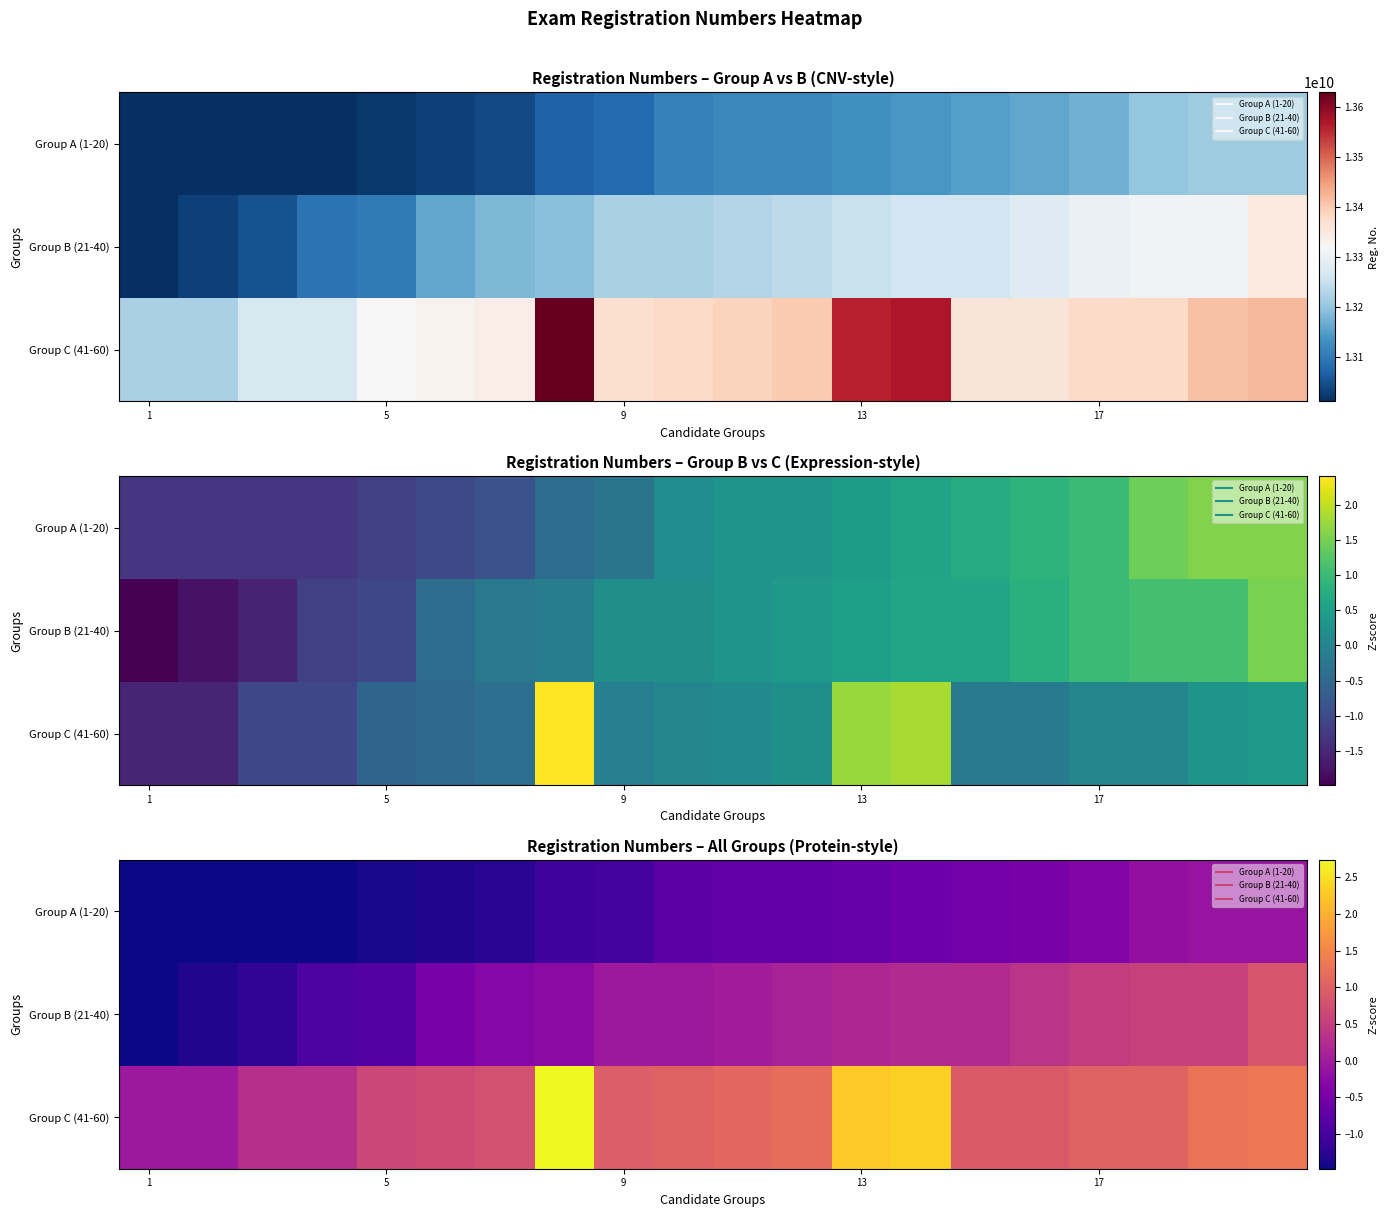

How many negative values does the Group B (21-40) series have?

10